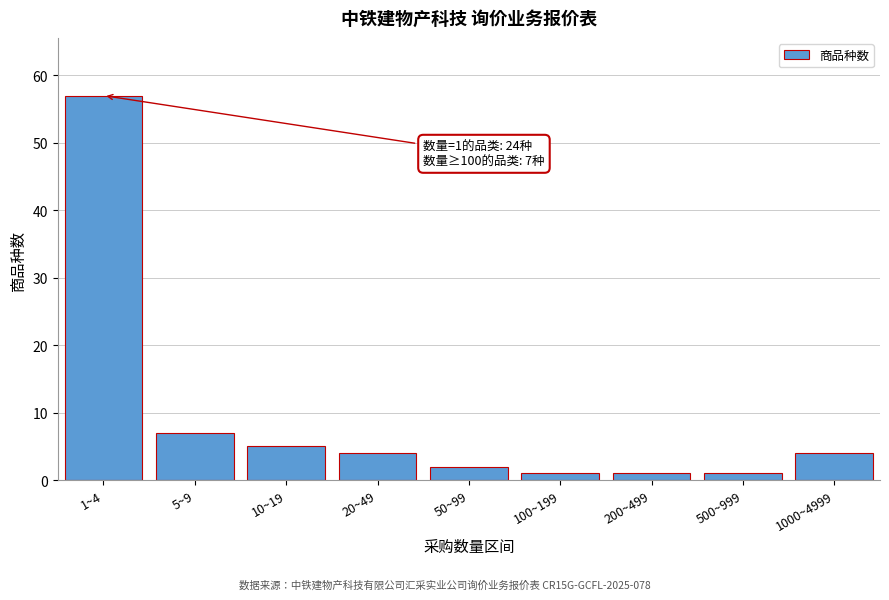

Reading left to right, extract all data points from this chart.

57	7	5	4	2	1	1	1	4